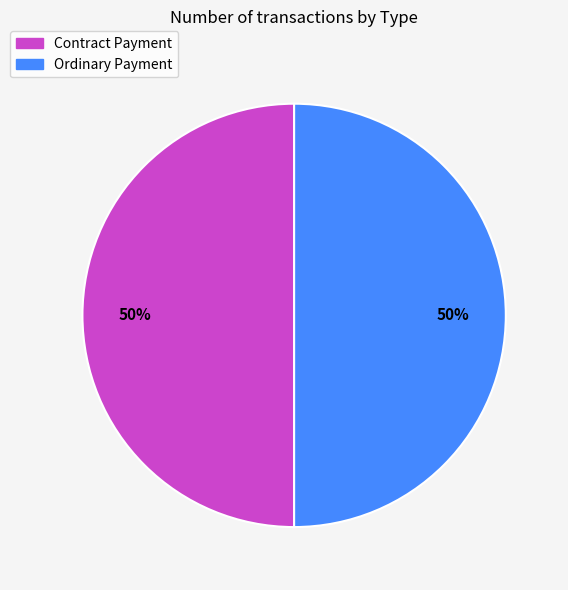

To the nearest percent, what percentage of the pie is Ordinary Payment?

50%